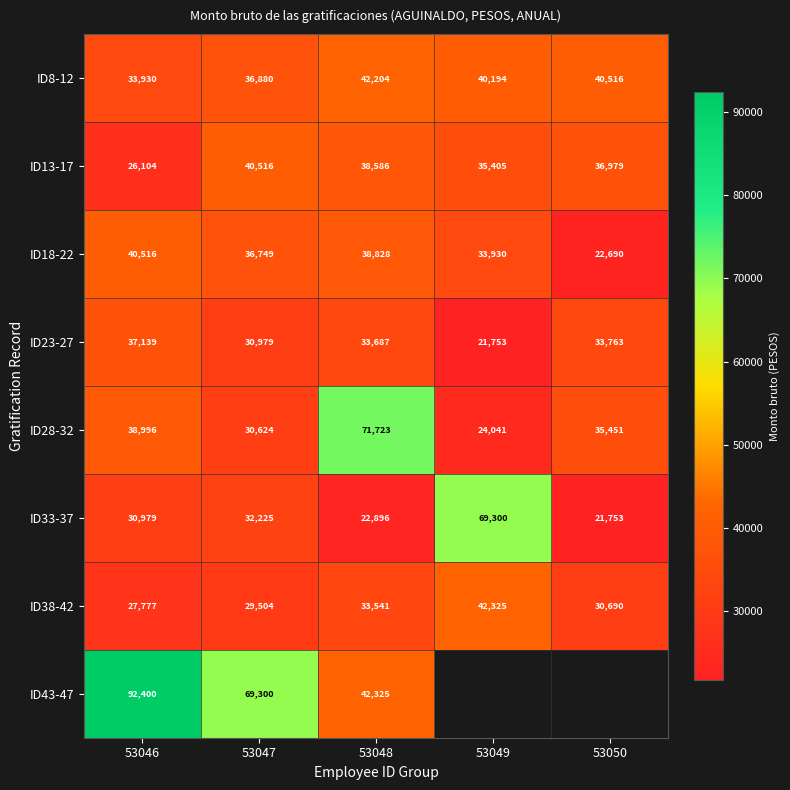

Count the number of data series in this chart.

8